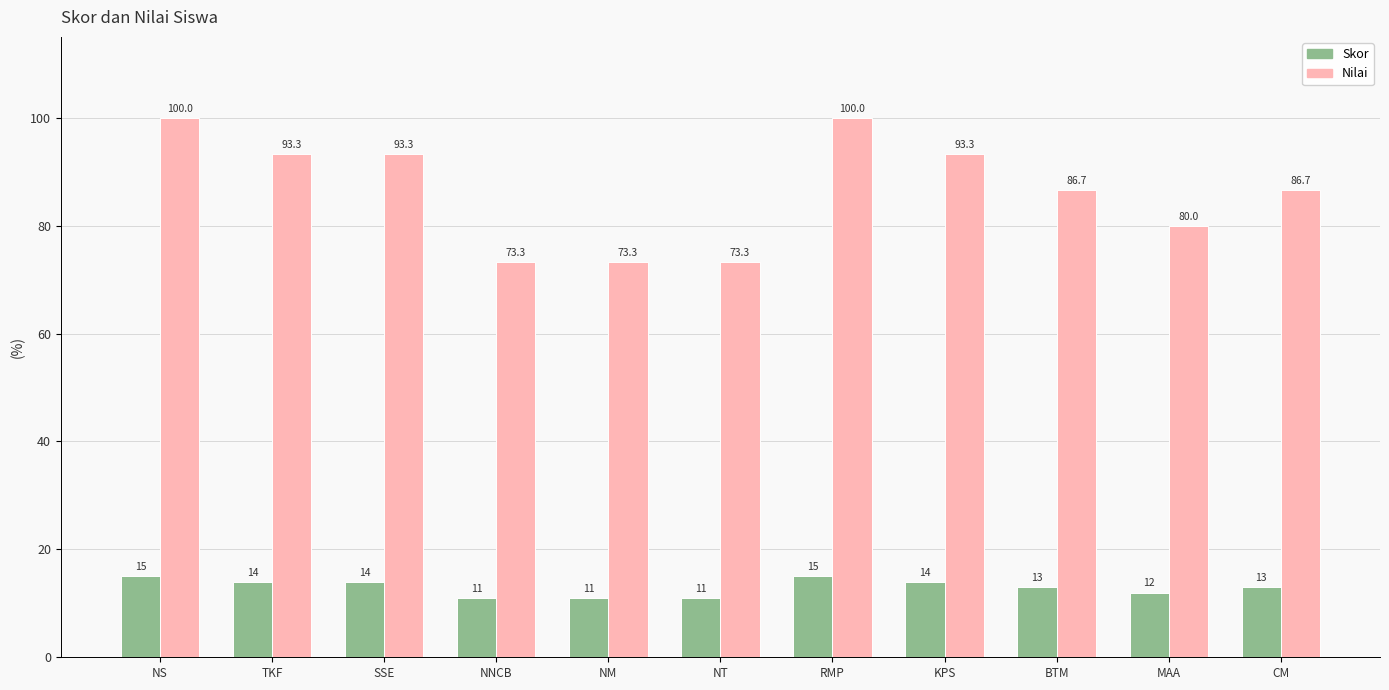

What is the total value across all series at RMP?

115.0